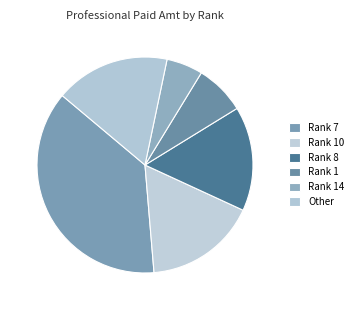

To the nearest percent, what percentage of the pie is Rank 1?

7%